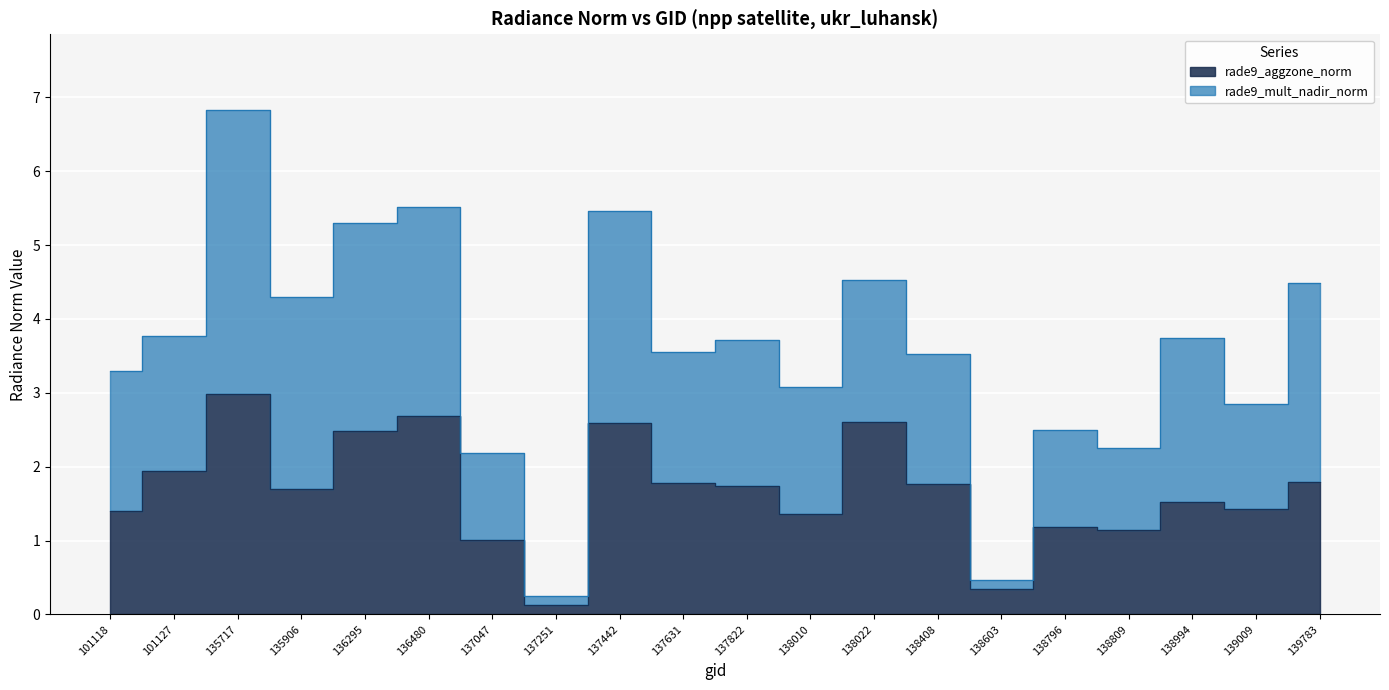

Read the value at 137631.

1.8